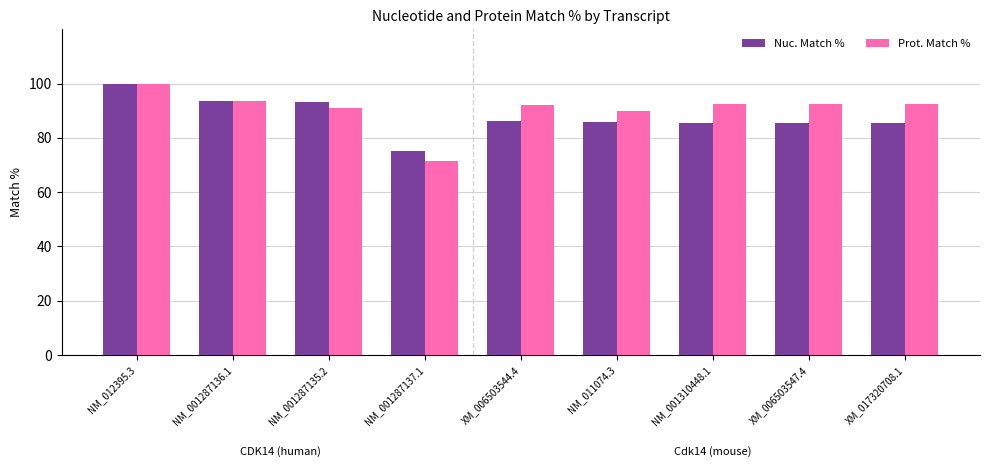

What are all the series names shown in the legend?

Nuc. Match %, Prot. Match %